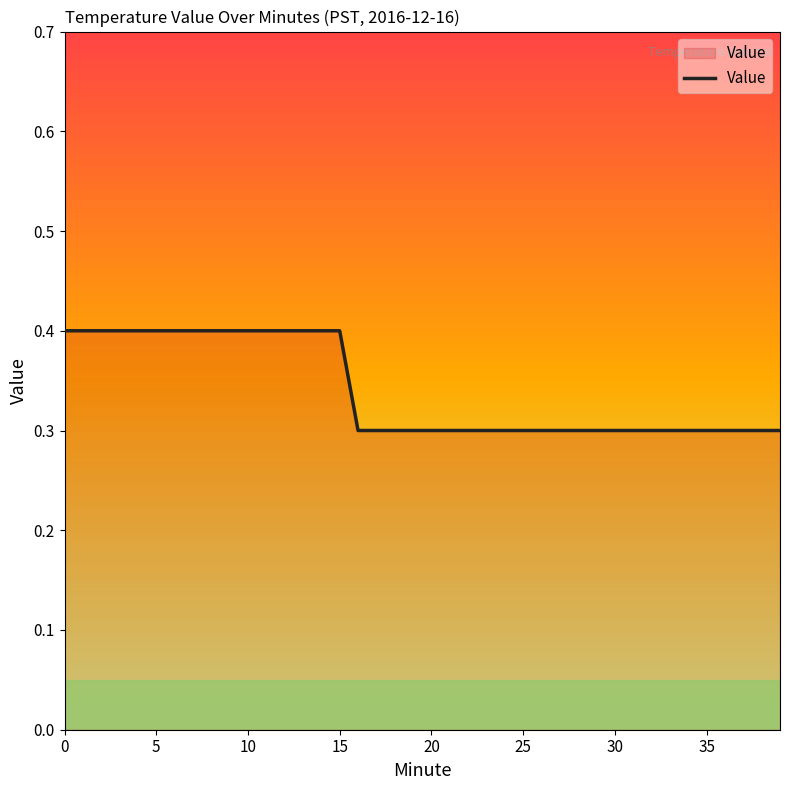

What is the smallest value displayed?

0.3